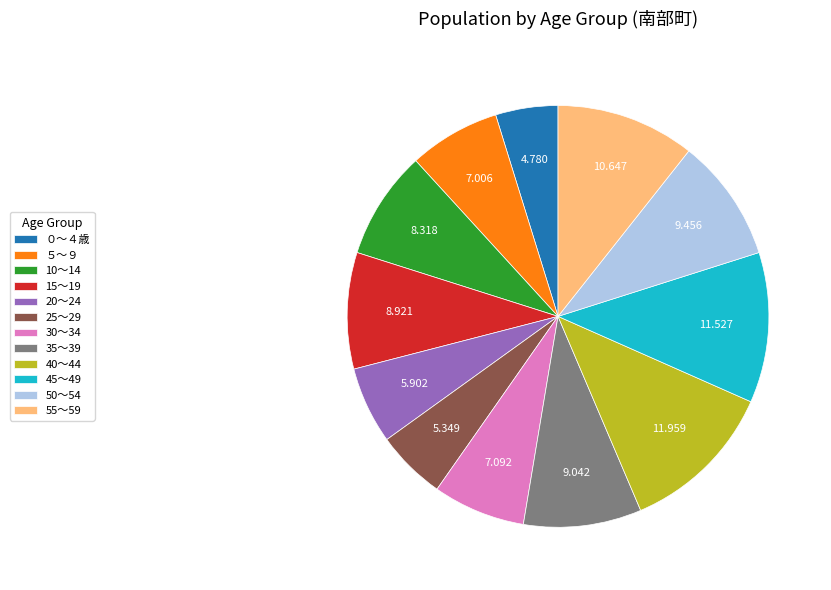

Does any single category account for the majority?

No